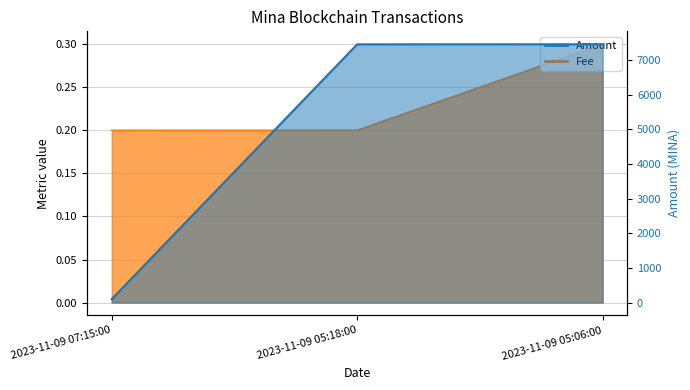

The Fee series shows 0.2 at 2023-11-09 05:06:00. True or false?

False